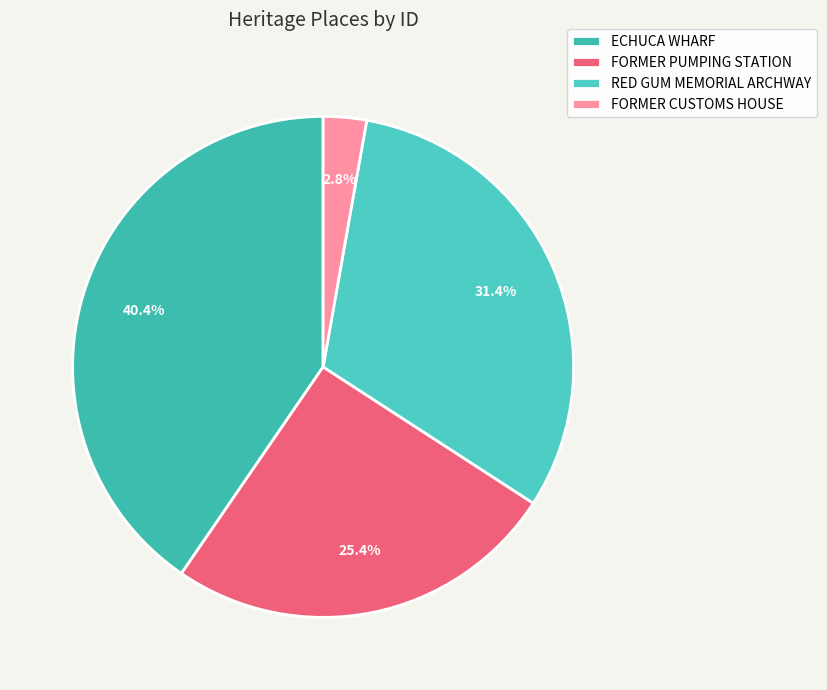

To the nearest percent, what is the difference between the largest and smallest slice percentages?

38%